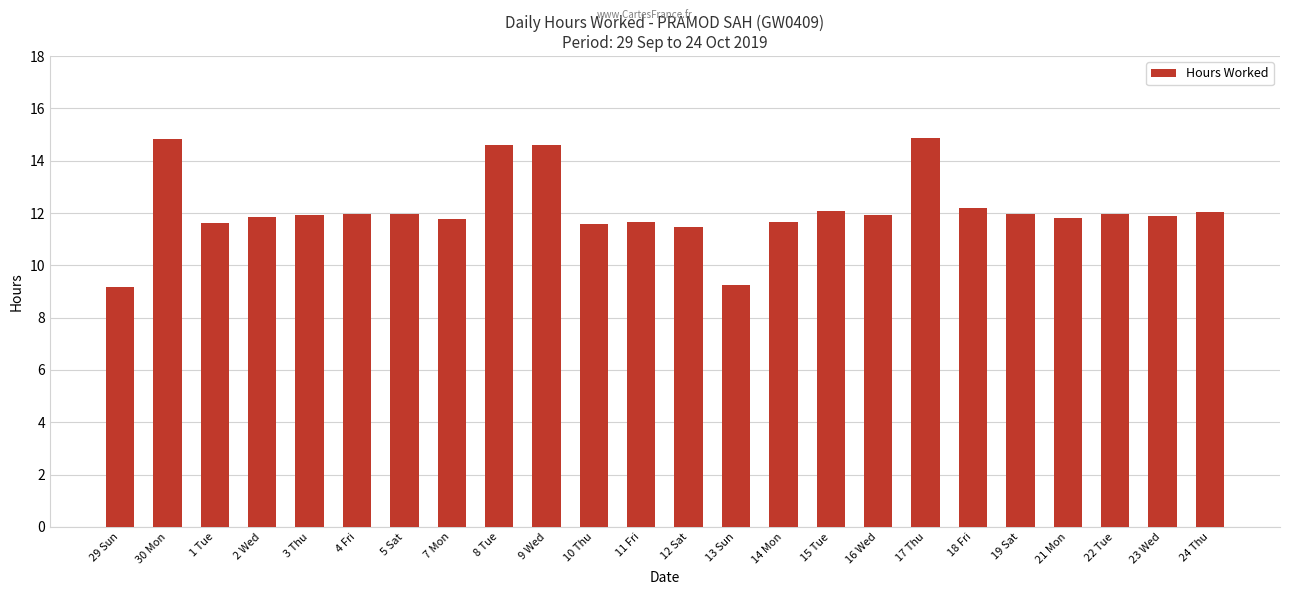

The chart shows a value of 3.5 at 16 Wed. True or false?

False